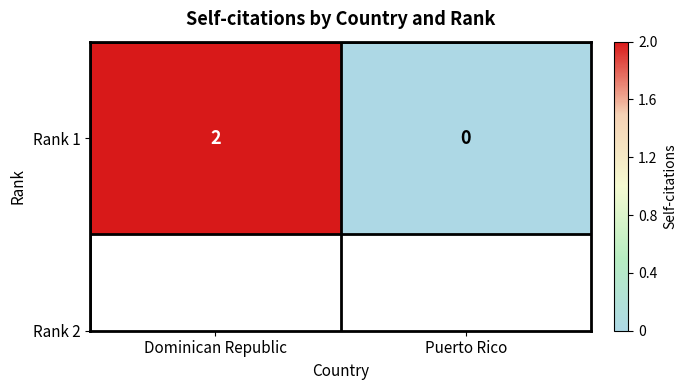

How many data points does each series have?

2